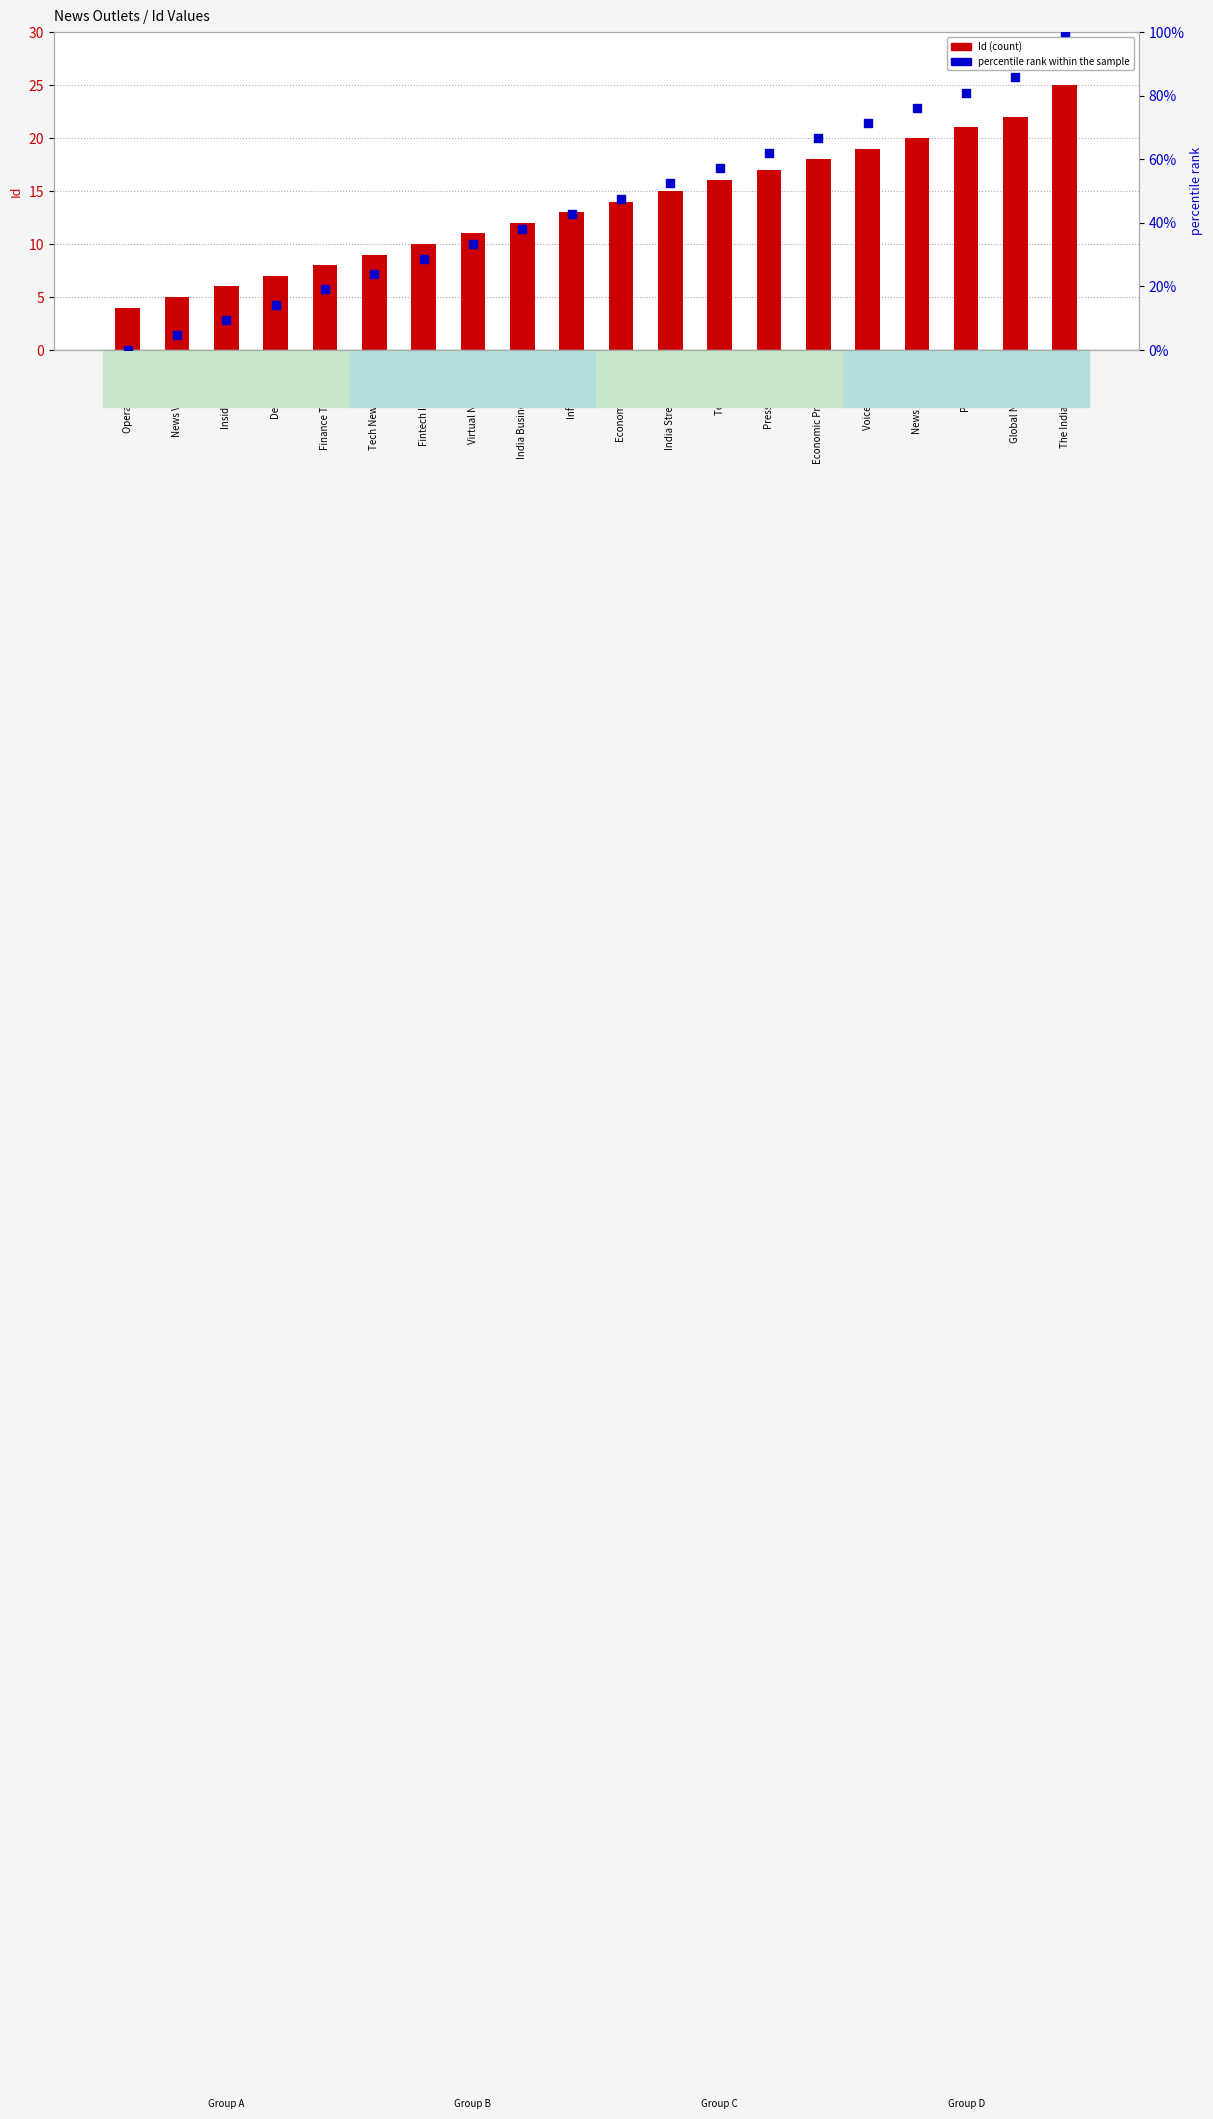

Which series has the largest Y range (max minus min)?

percentile rank within the sample